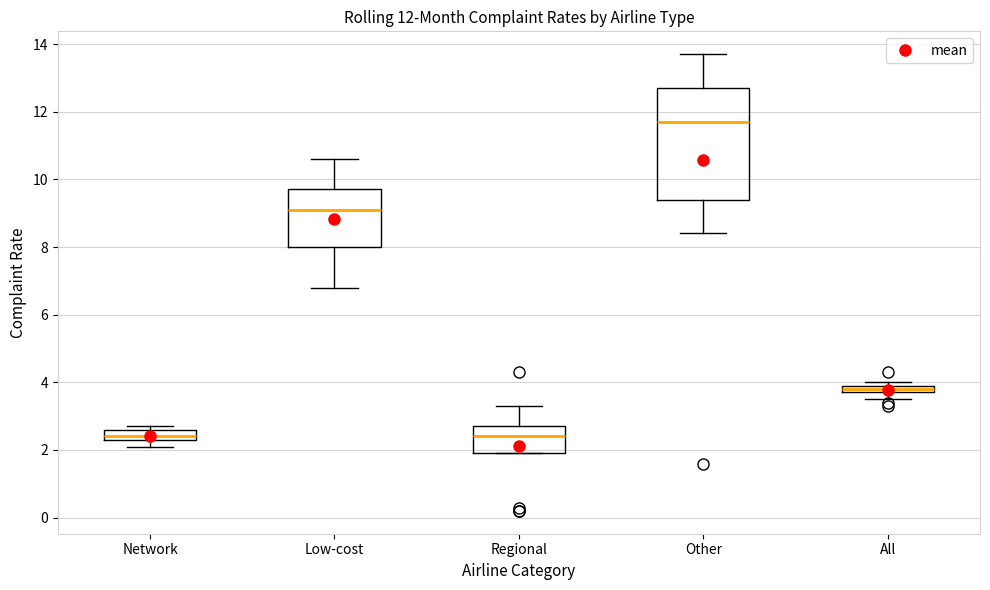

Comparing the boxes themselves (not the whiskers), which one is the tallest?

Other